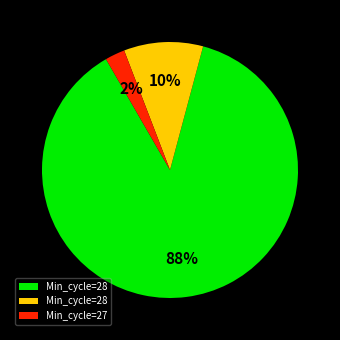

Does any single category account for the majority?

Yes